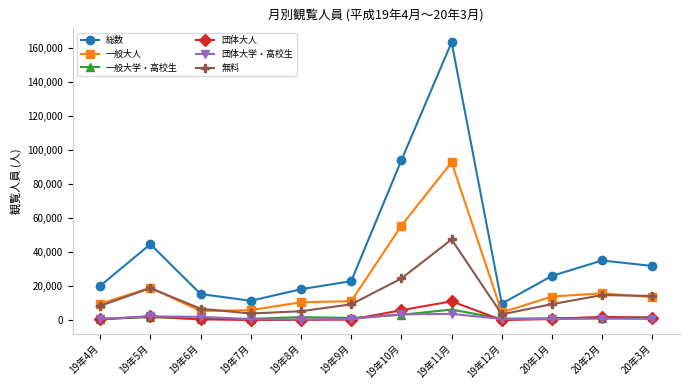

Rank the series by their maximum value, from highest to lowest.

総数, 一般大人, 無料, 団体大人, 一般大学・高校生, 団体大学・高校生